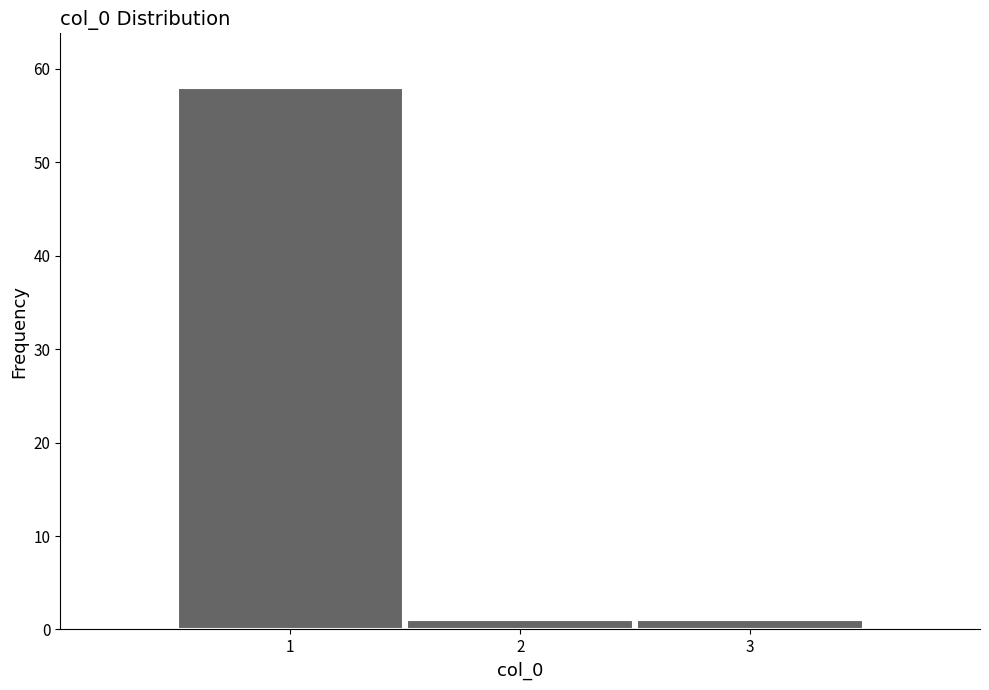

How tall is the bar that spans 1.5 to 2.5 on the x-axis? The values are not printed on the chart, so give them approximately, as read against the axis.

1